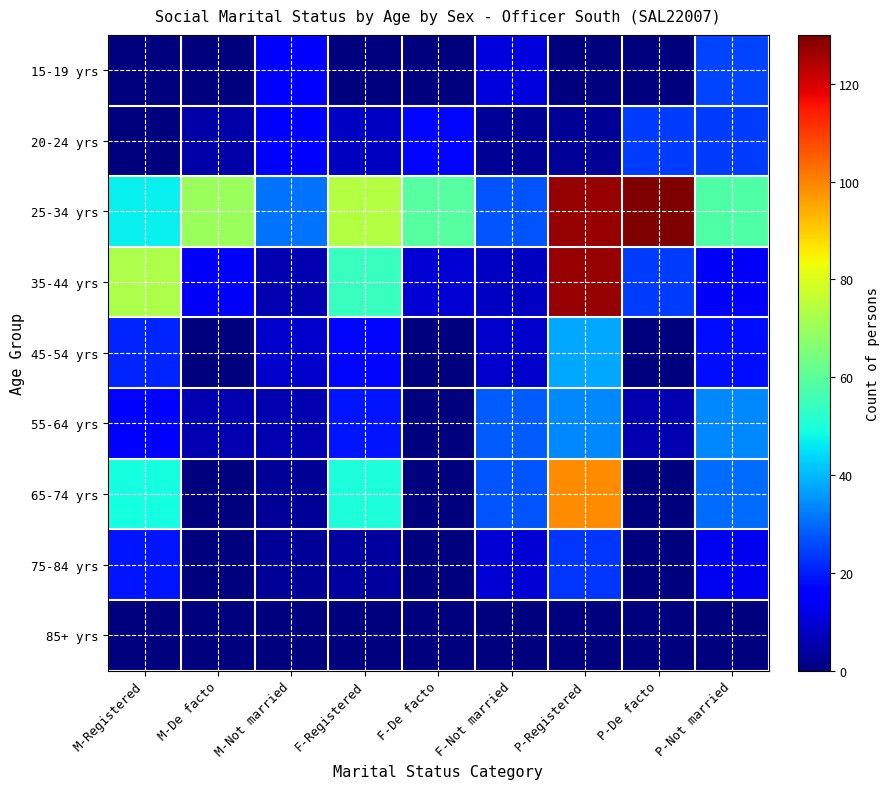

Between F-De facto and F-Registered, which is larger?

F-De facto